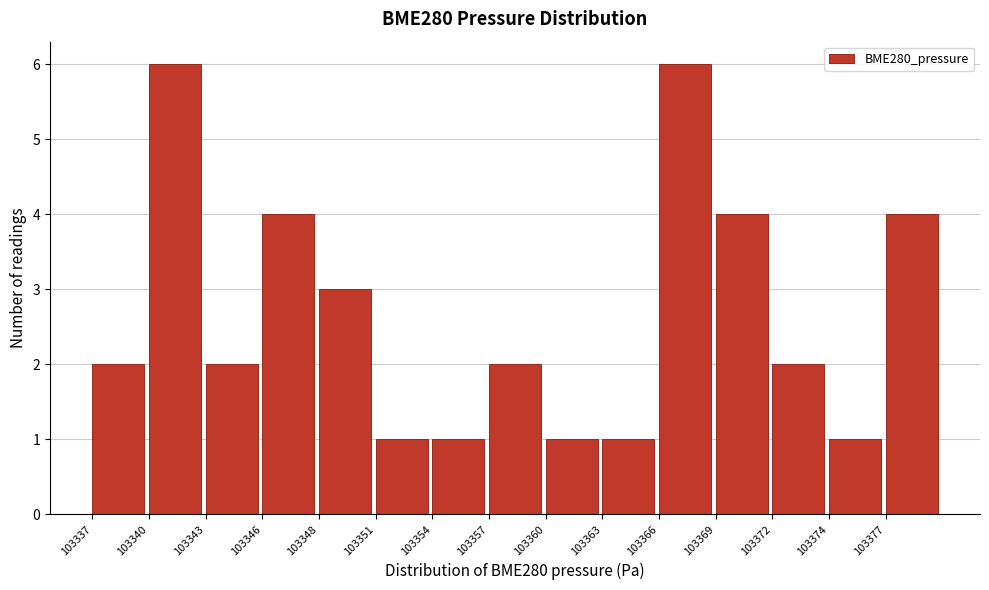

Reading left to right, extract all data points from this chart.

103337=2	103340=6	103343=2	103346=4	103348=3	103351=1	103354=1	103357=2	103360=1	103363=1	103366=6	103369=4	103372=2	103374=1	103377=4